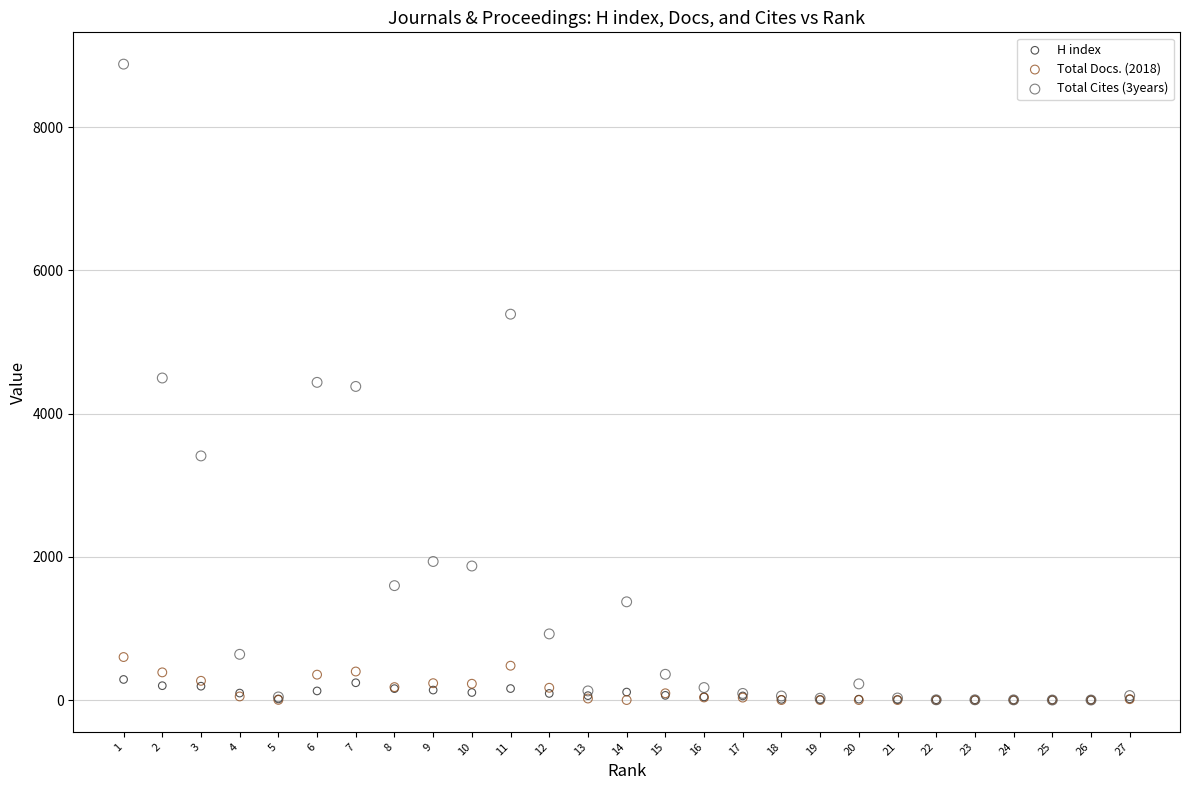

What are all the series names shown in the legend?

H index, Total Docs. (2018), Total Cites (3years)